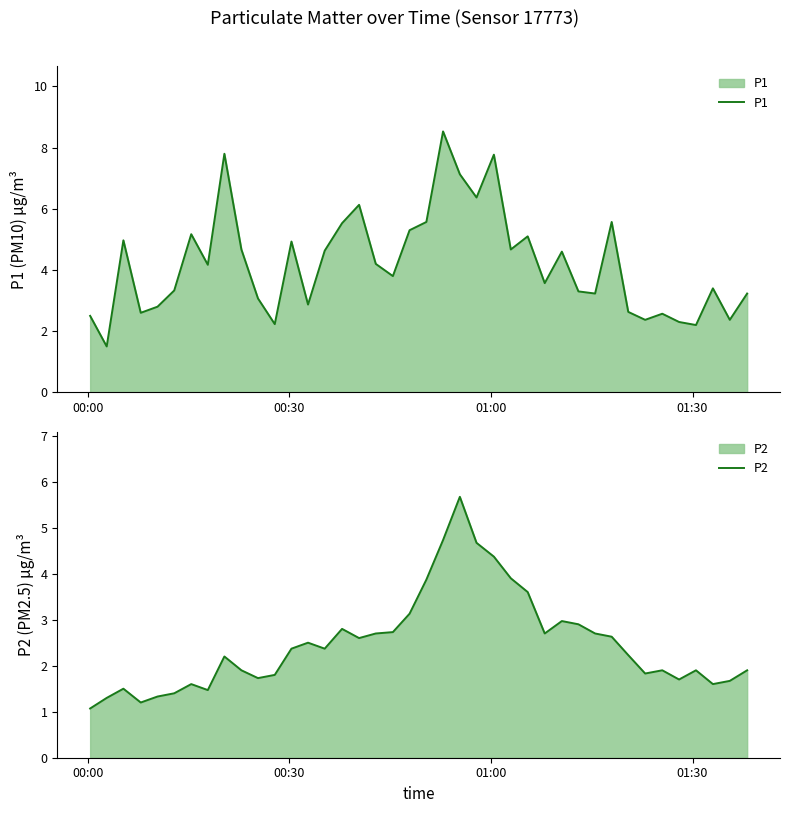

Which series has the largest total across all categories?

P1